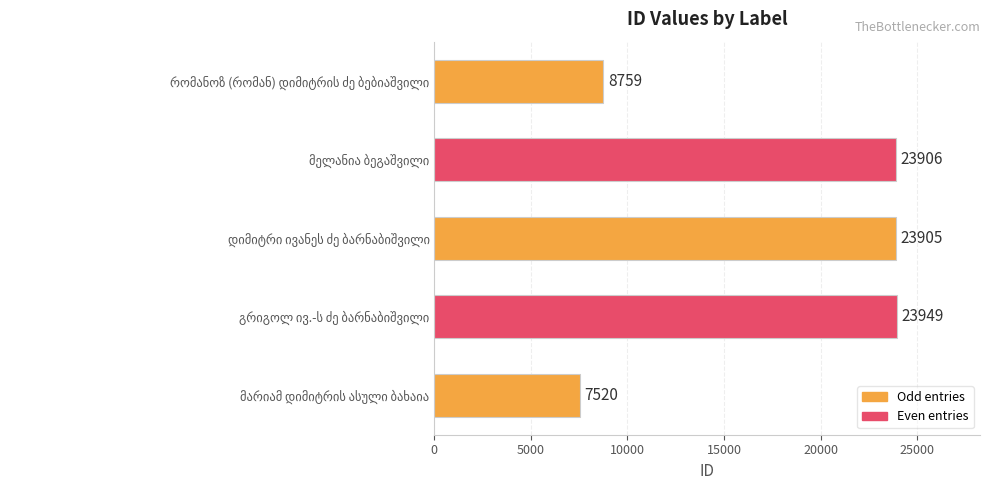

What is the value of the 3rd bar from the top?

23905